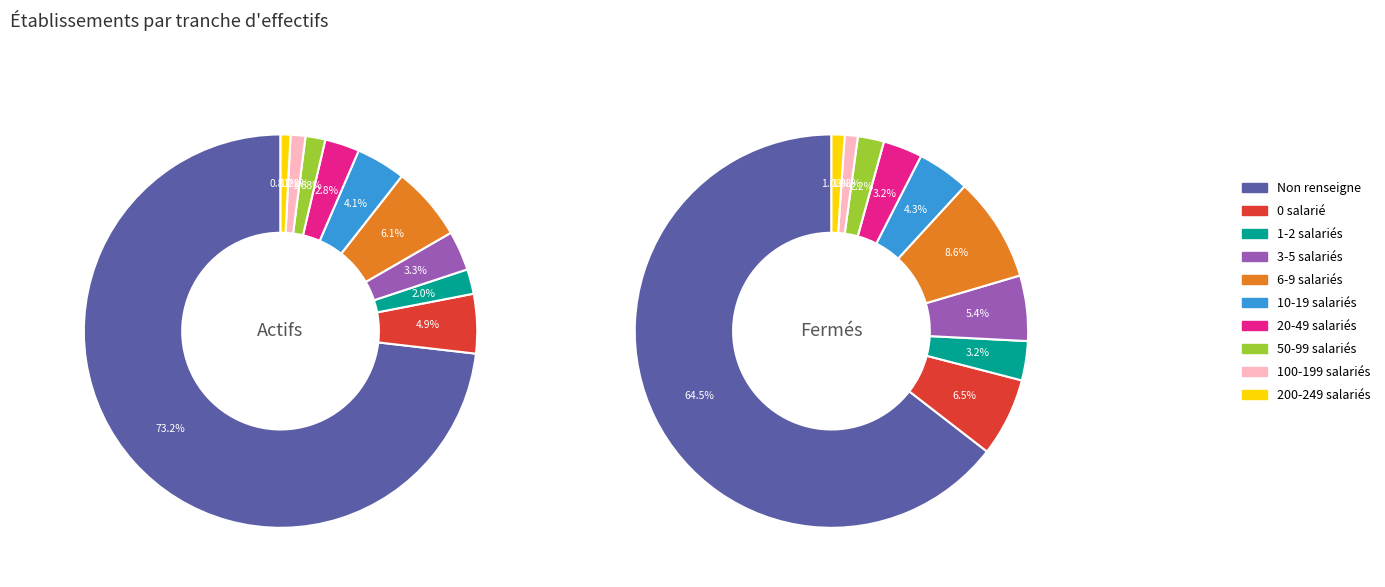

Rank the series by their maximum value, from highest to lowest.

Active, Closed